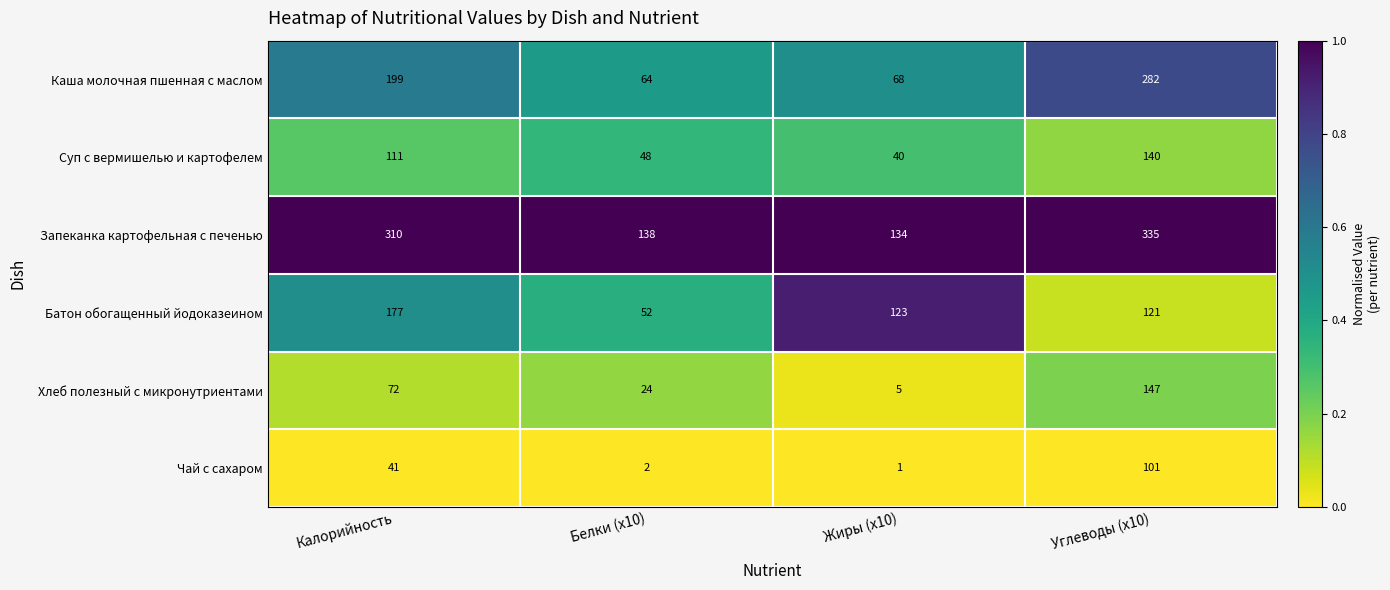

Reading right to left, transcribe all the data shown in this chart.

Каша молочная пшенная с маслом: 282	68	64	199
Суп с вермишелью и картофелем: 140	40	48	111
Запеканка картофельная с печенью: 335	134	138	310
Батон обогащенный йодоказеином: 121	123	52	177
Хлеб полезный с микронутриентами: 147	5	24	72
Чай с сахаром: 101	1	2	41